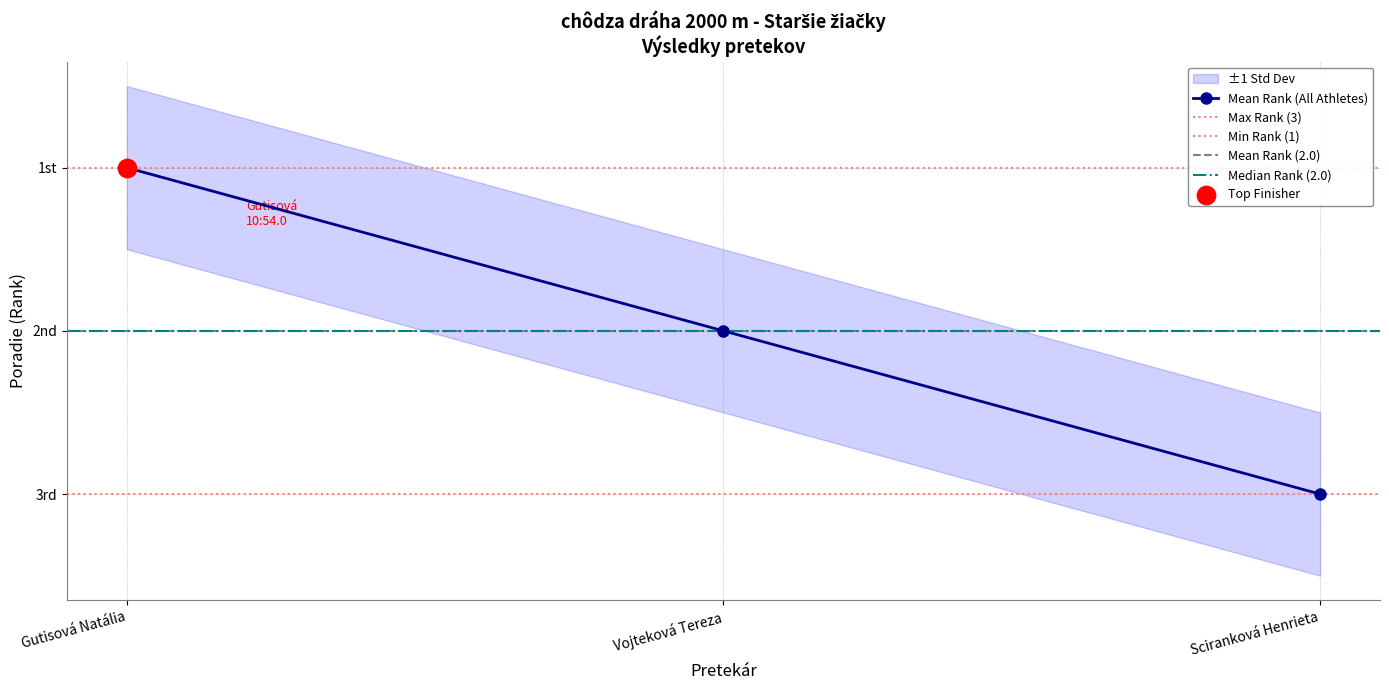

What is the change in value from Gutisová Natália to Sciranková Henrieta?

+2